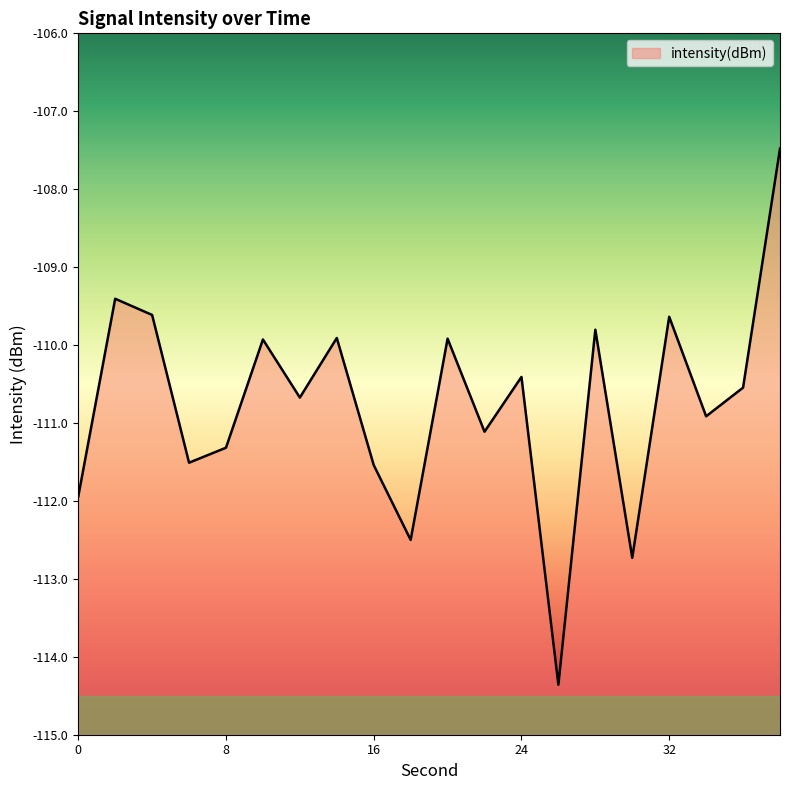

Read the value at 0.

-111.9